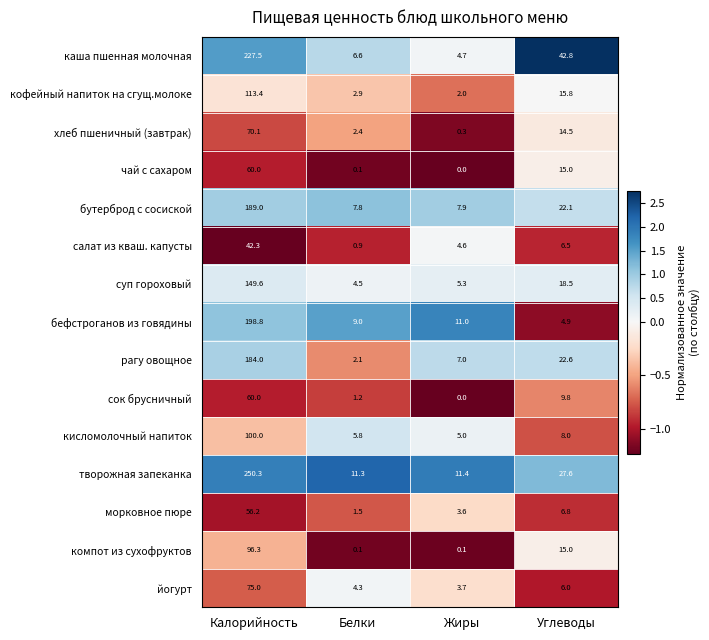

Where does the бефстроганов из говядины series first go above 11?

Калорийность